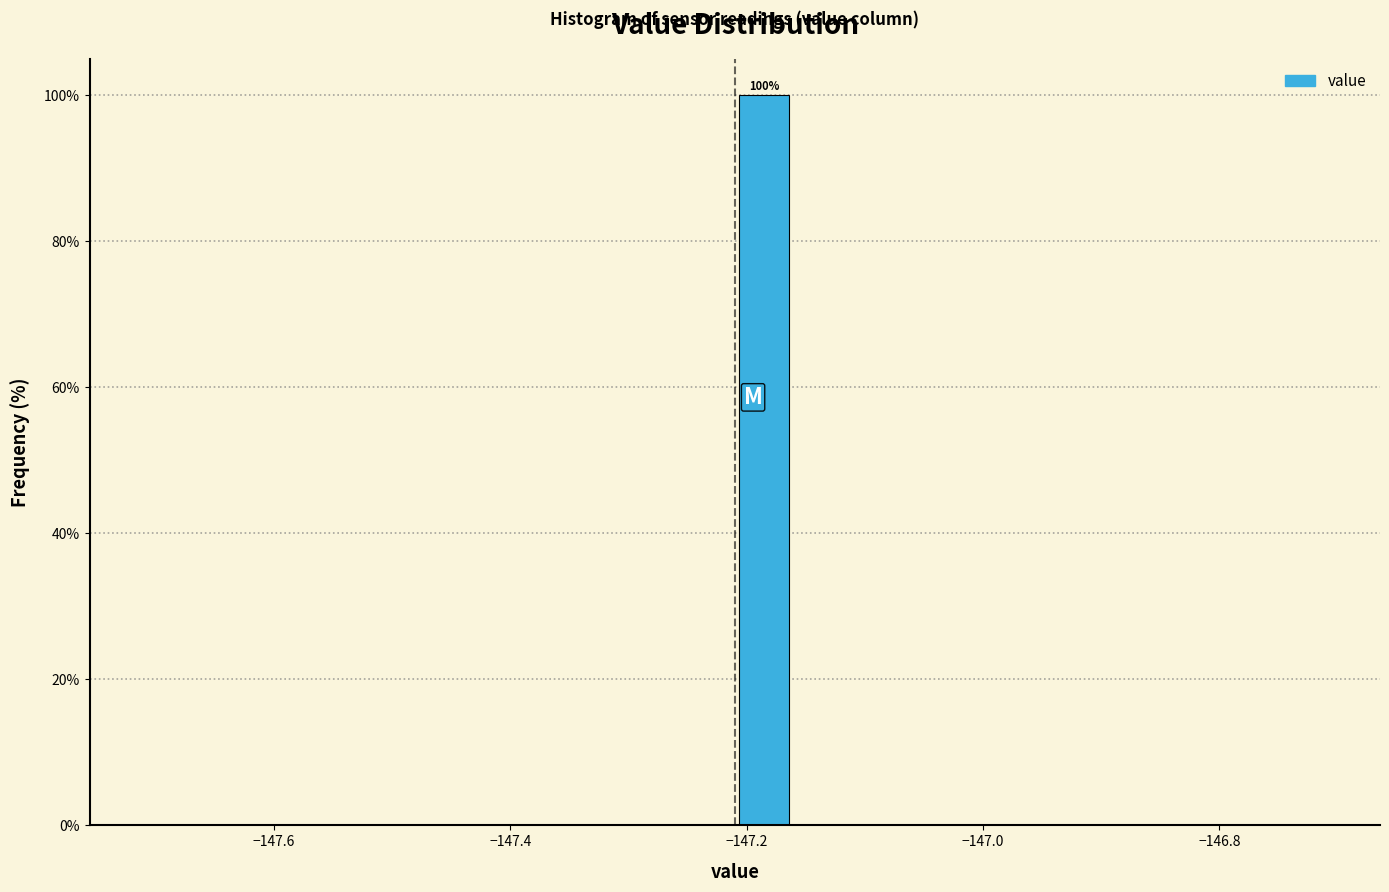

Read against the x-axis, roughly where is the centre of the tallest bar?

-147.18